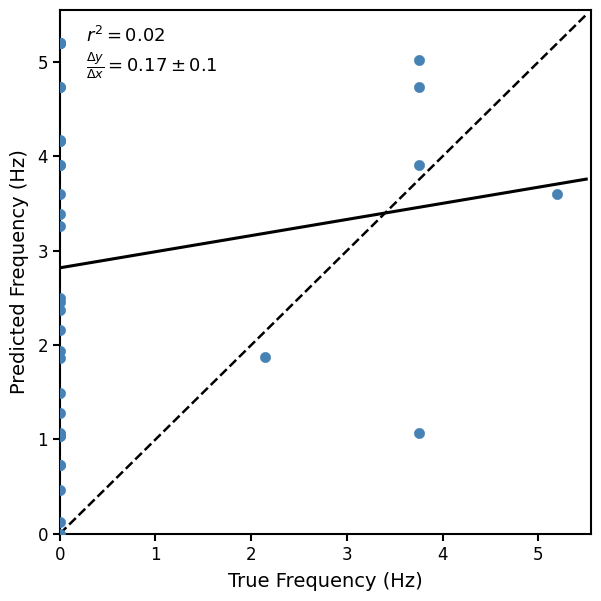

What Y value in the scatter plot is closest to 2?

1.9